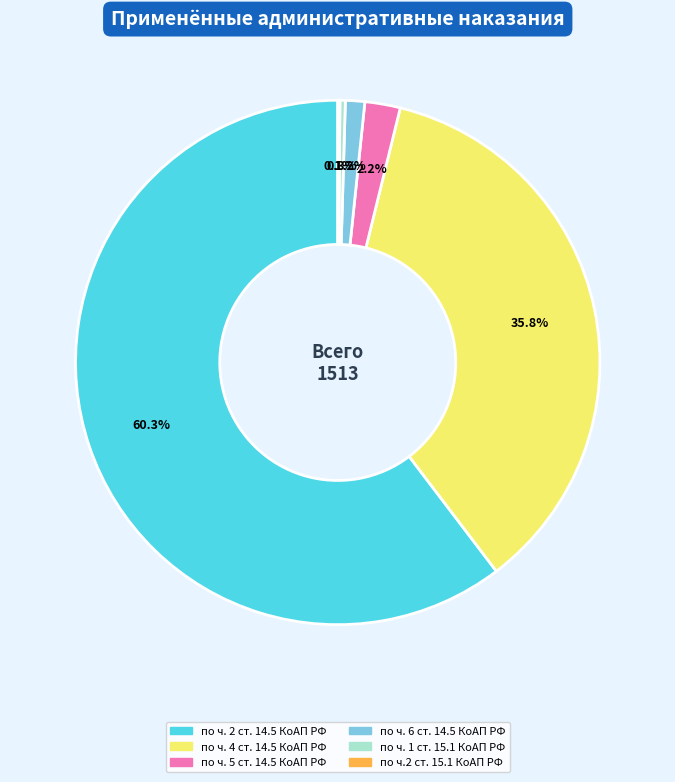

What percentage do по ч. 6 ст. 14.5 КоАП РФ and по ч. 1 ст. 15.1 КоАП РФ together represent?

1.5%